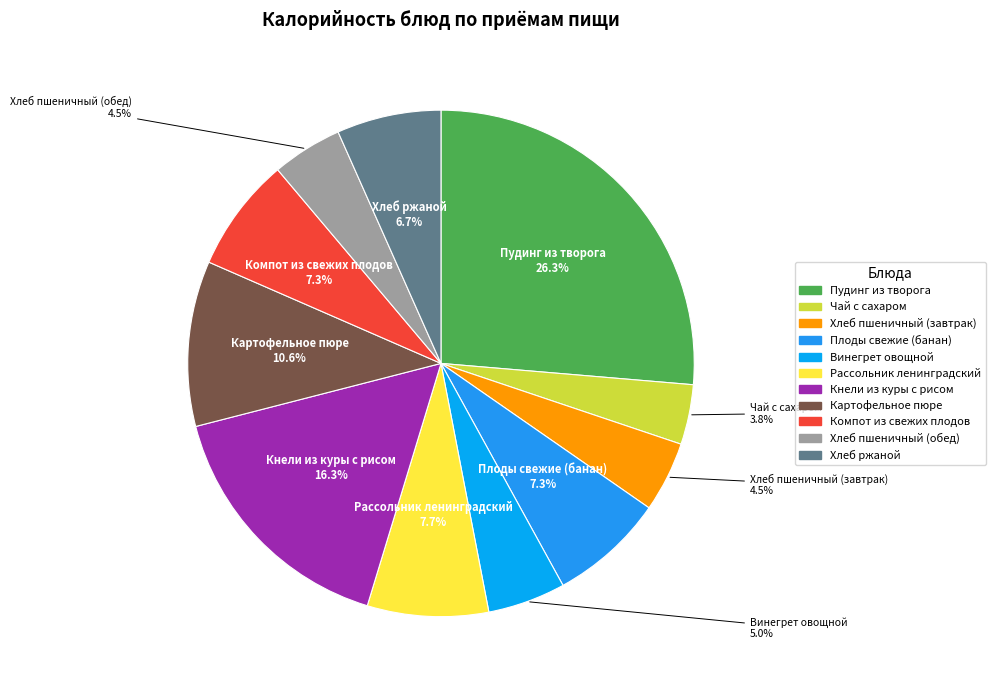

To the nearest percent, what is the difference between the Винегрет овощной and Компот из свежих плодов slice percentages?

2%